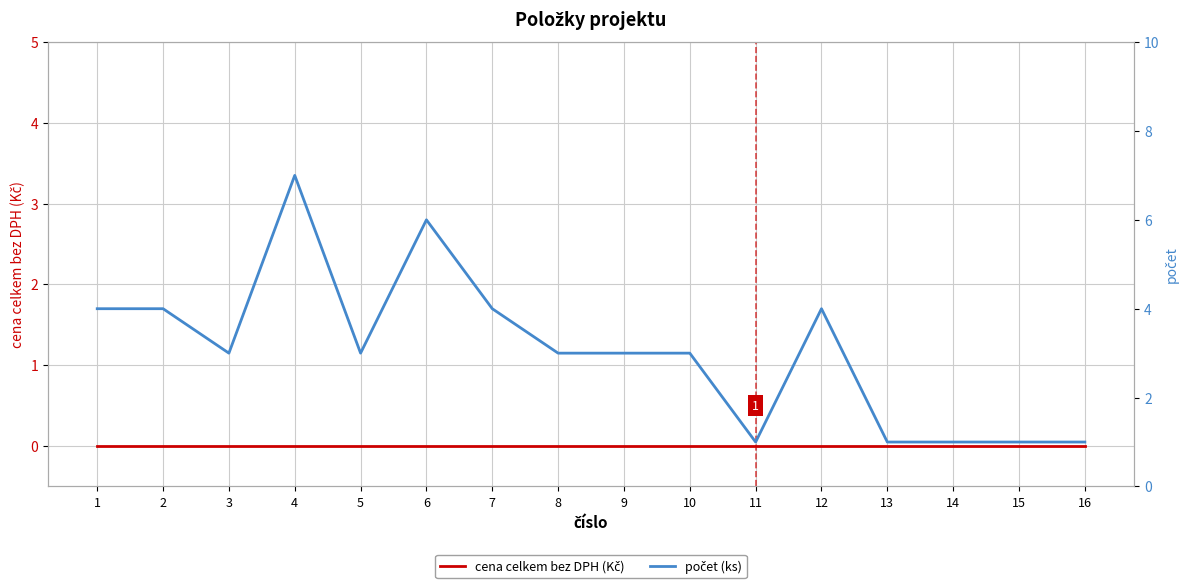

True or false: počet (ks) and cena celkem bez DPH (Kč) cross at least once.

False